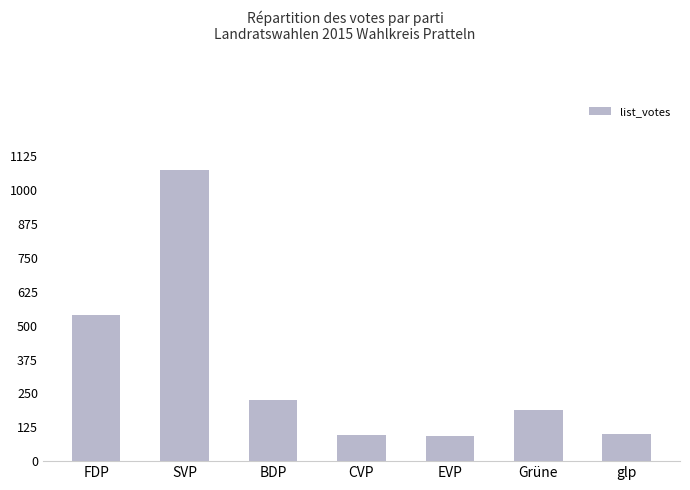

What is the difference between the second highest and minimum values?

448